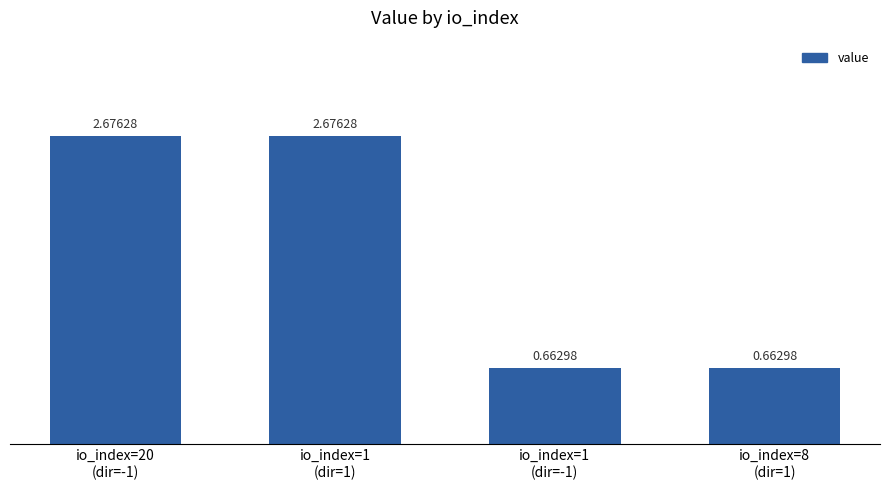

Where does the data first go above 2?

io_index=20
(dir=-1)